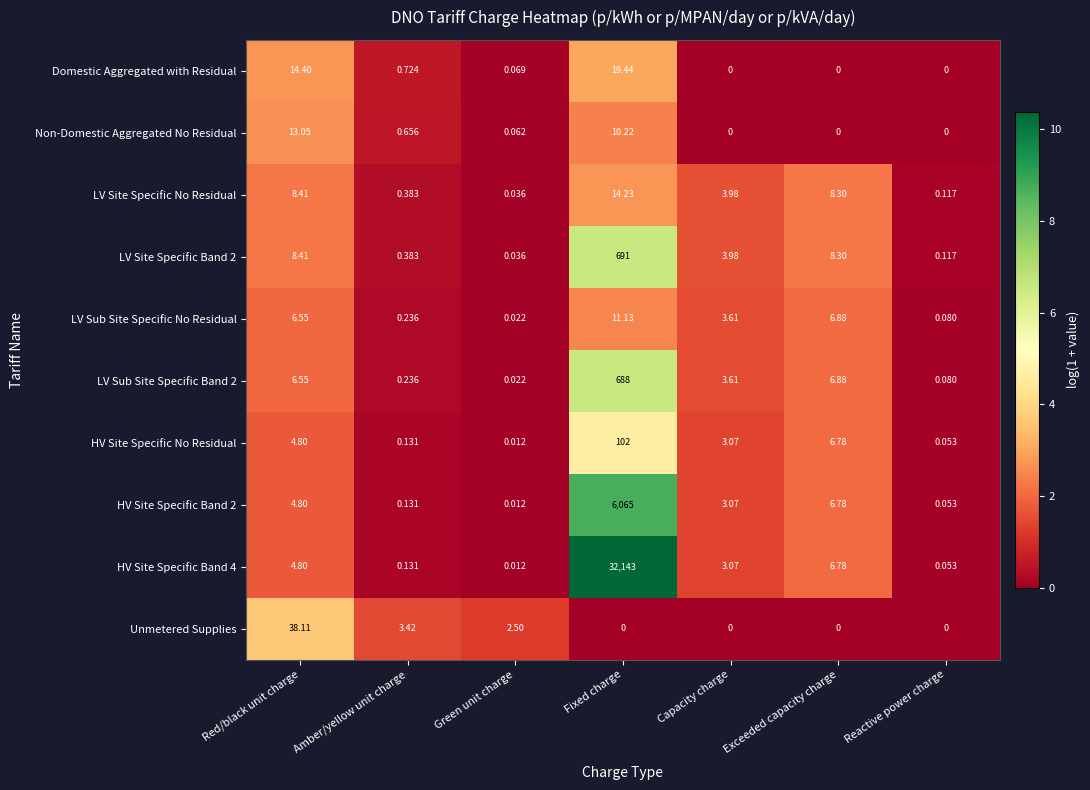

At which label is LV Site Specific No Residual closest to 7?

Exceeded capacity charge